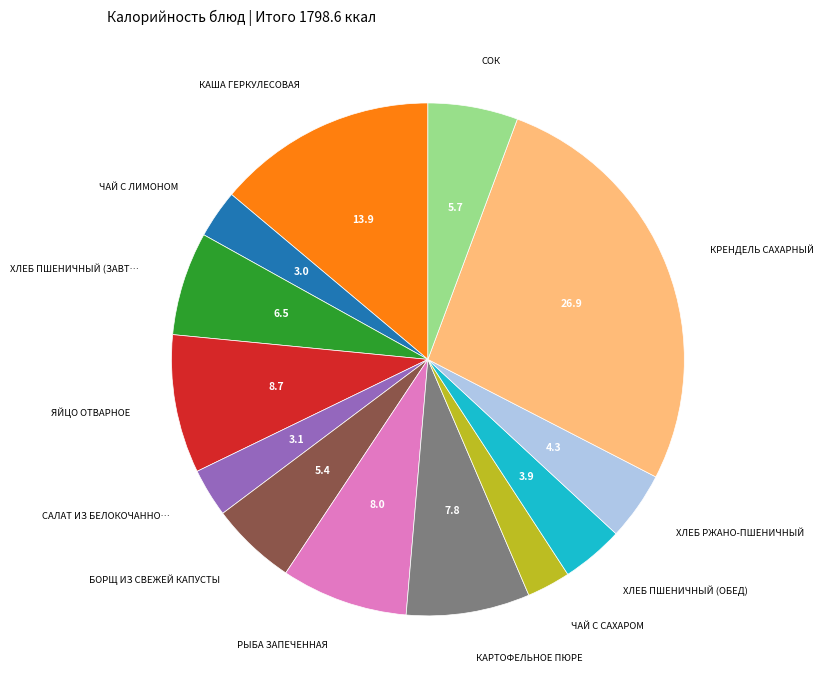

Does any single category account for the majority?

No